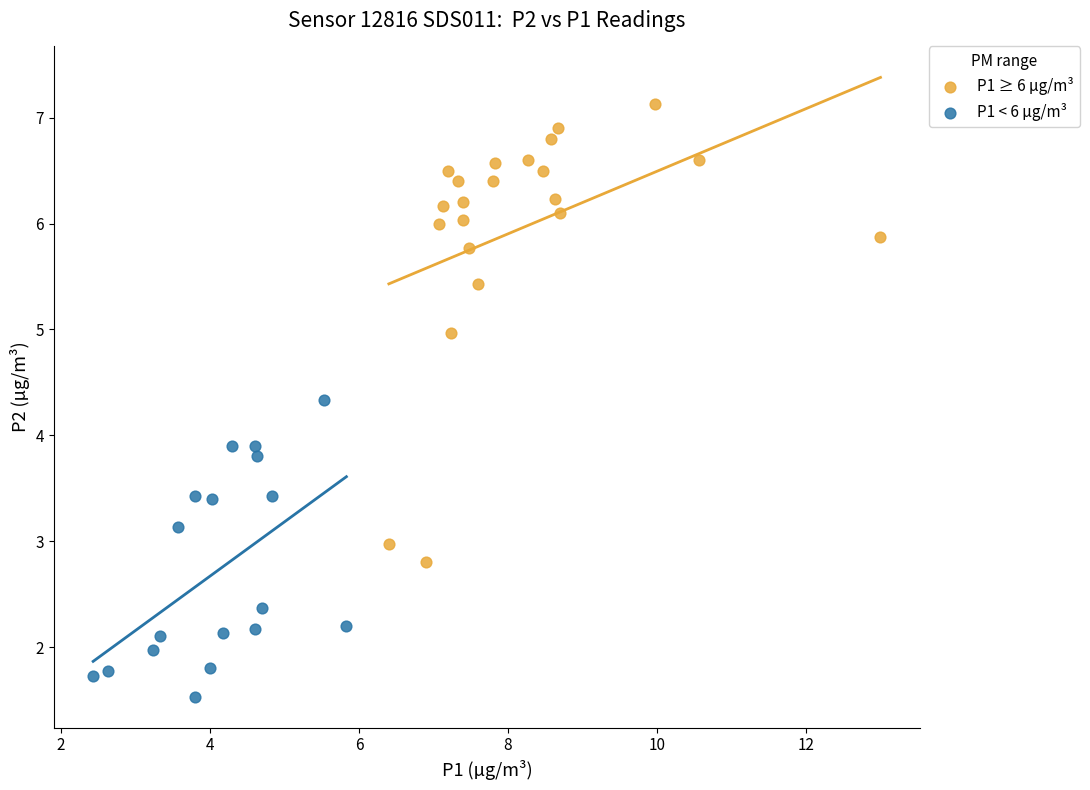

Which series has the largest Y range (max minus min)?

P1 ≥ 6 µg/m³